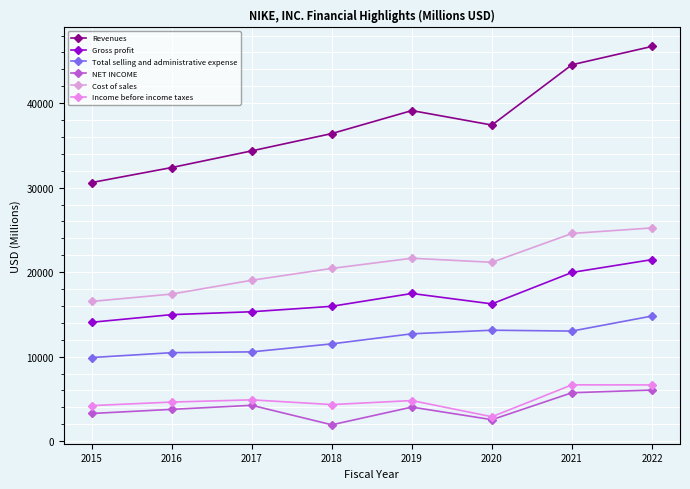

Which series has the largest total across all categories?

Revenues